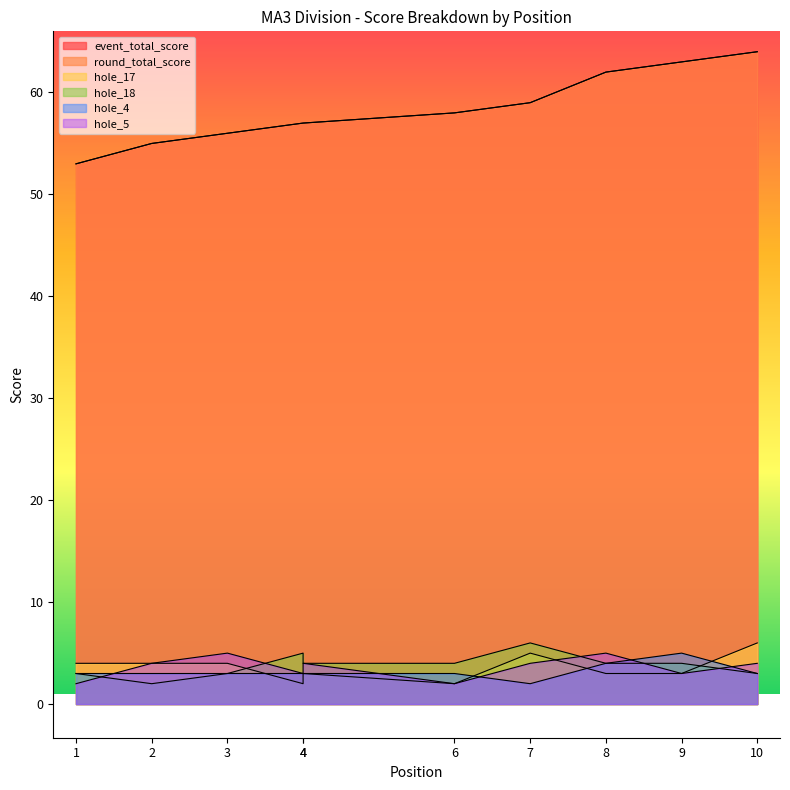

Is it true that hole_4 equals 1 at 7?

False